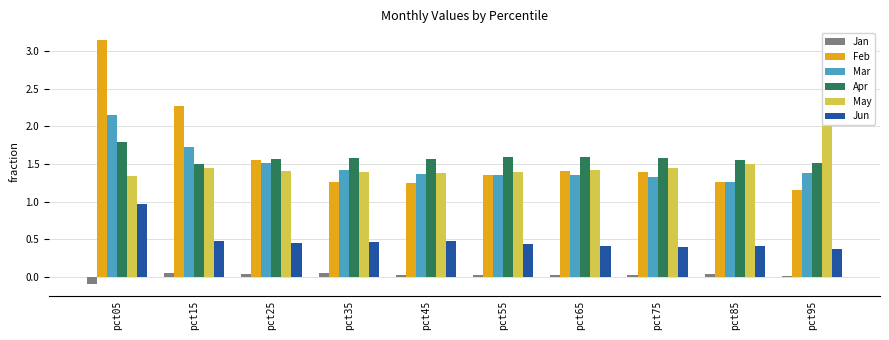

How many data points does each series have?

10